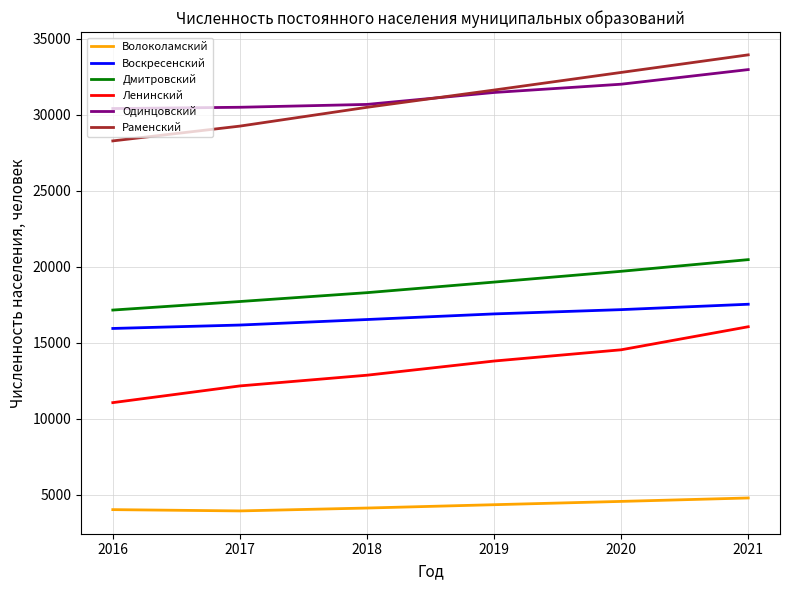

Between 2018 and 2020, which series saw the biggest shift?

Раменский